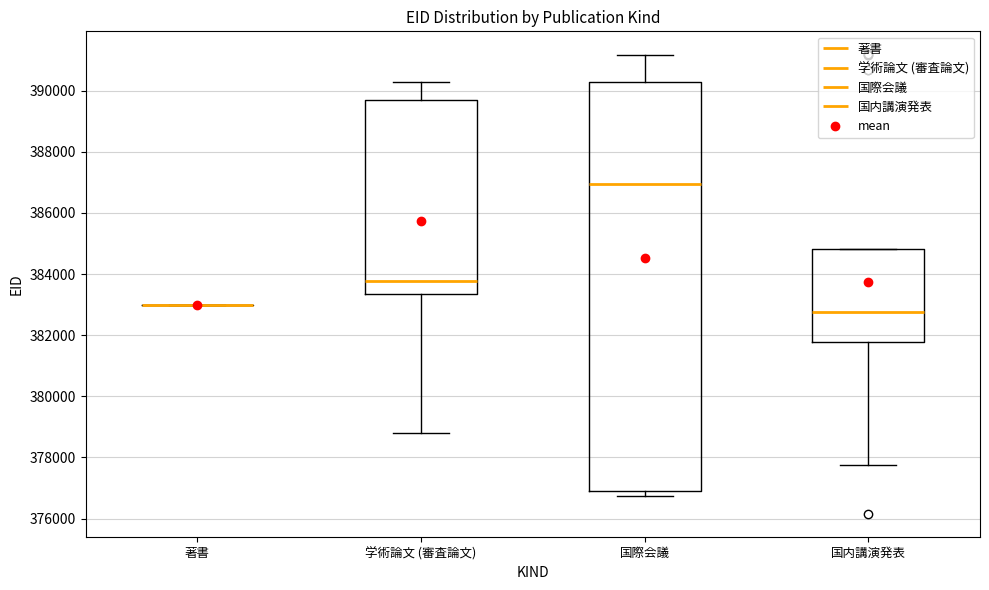

Reading left to right, transcribe this box plot: for each box, give where its median line is, the range the box spans, and where its two whiskers end, as read against the y-axis. The values are not printed on the chart, so give them approximately, as read against the axis.

著書: box collapsed to a line at 383000, whiskers 383000 to 383000
学術論文 (審査論文): median 383800, box 383400 to 389800, whiskers 378800 to 390200
国際会議: median 387000, box 376800 to 390200, whiskers 376800 (just below the box's lower edge) to 391200
国内講演発表: median 382800, box 381800 to 384800, whiskers 377800 to 384800